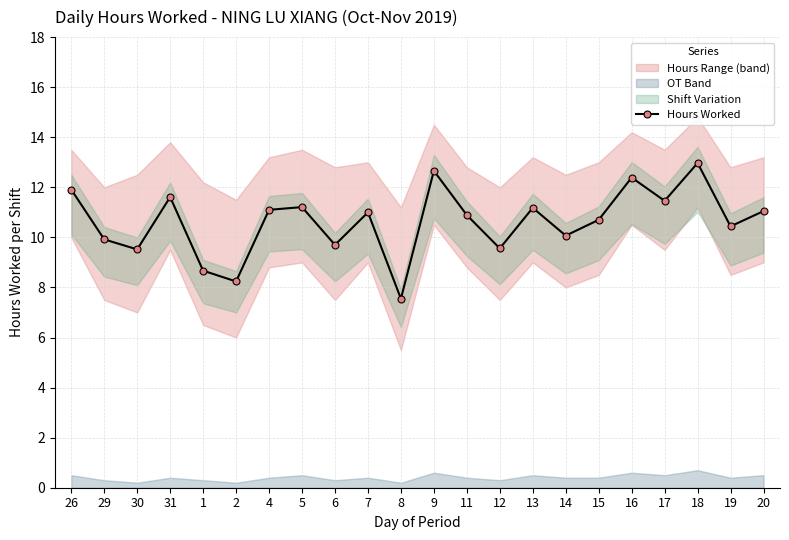

How many interior local valleys (lower than both neighbors) does the data have?

8